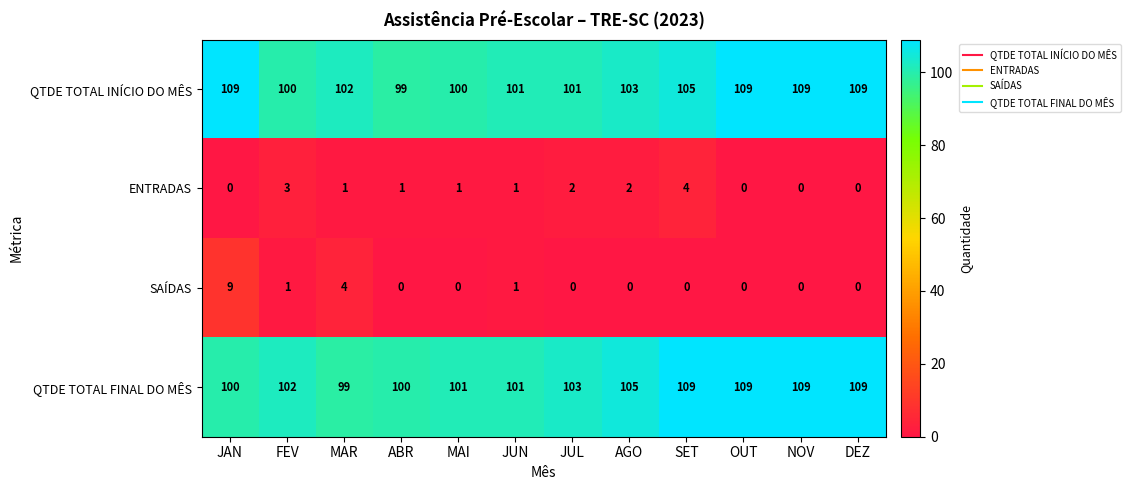

The SAÍDAS series shows 1 at FEV. True or false?

True